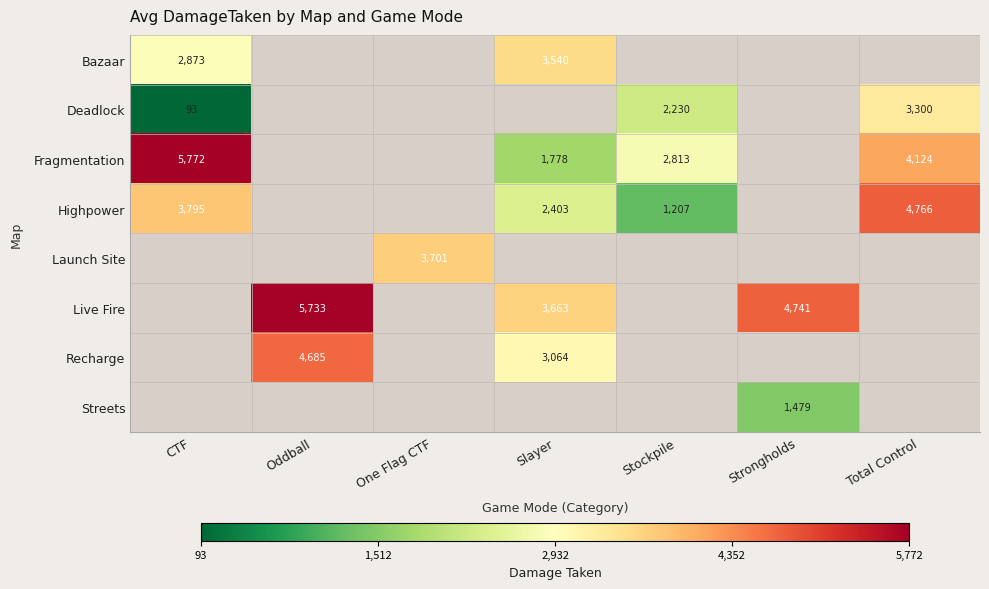

The value of Live Fire at Oddball is 9904. True or false?

False